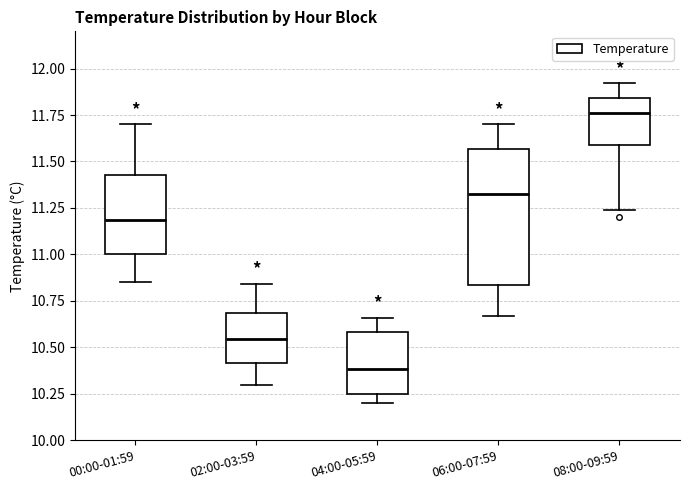

Comparing the boxes themselves (not the whiskers), which one is the tallest?

06:00-07:59